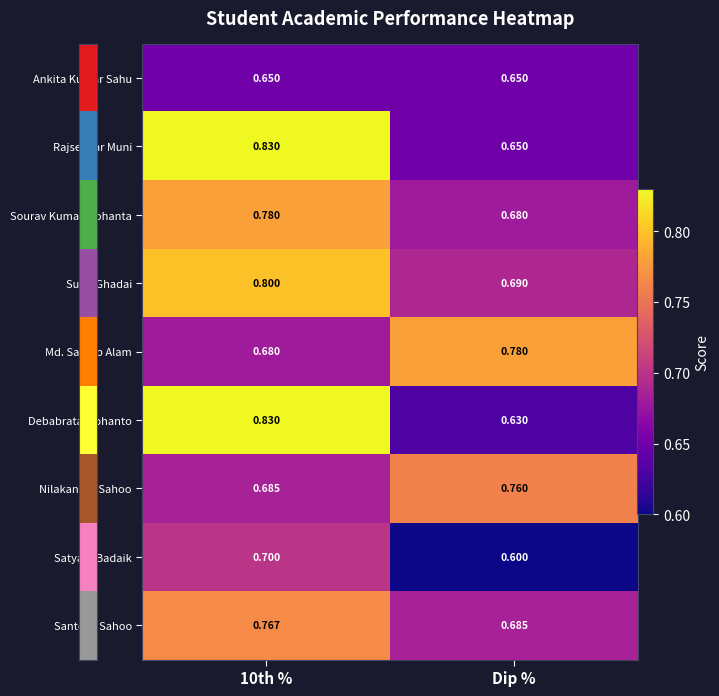

Which category has the lowest value in the Sourav Kumar Mohanta series?

Dip %